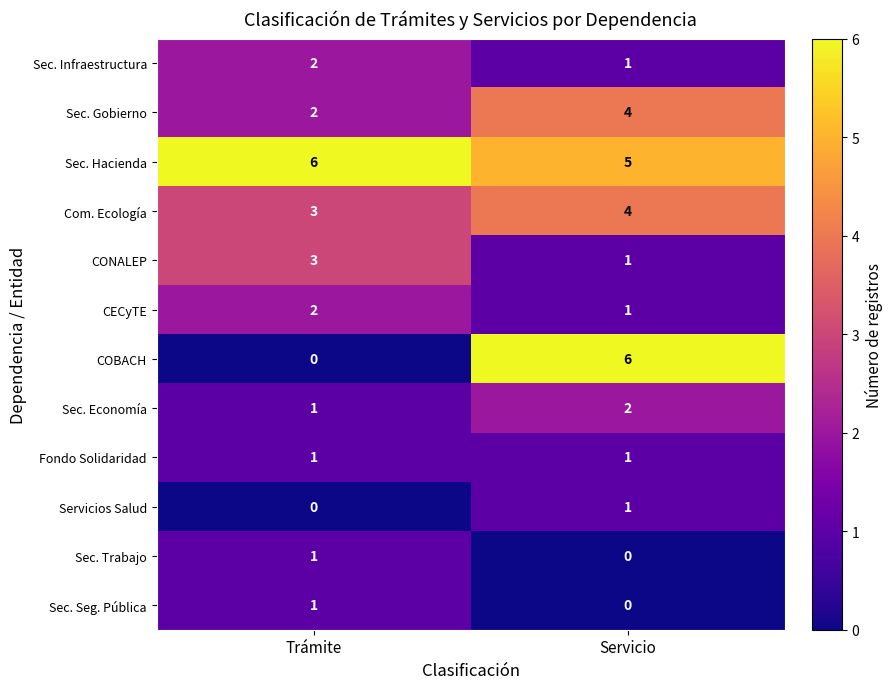

The Sec. Gobierno series shows 1 at Trámite. True or false?

False